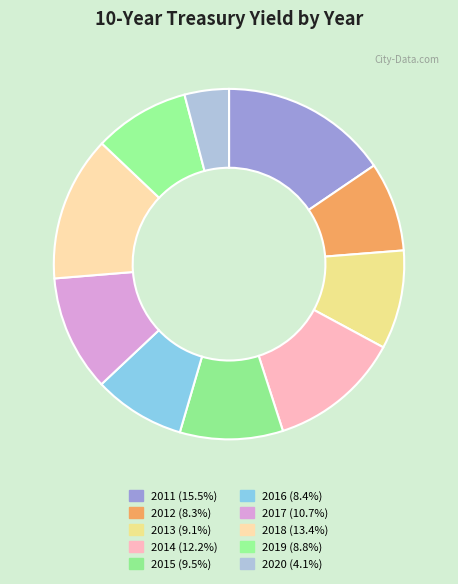

True or false: 2019 accounts for 22% of the total.

False